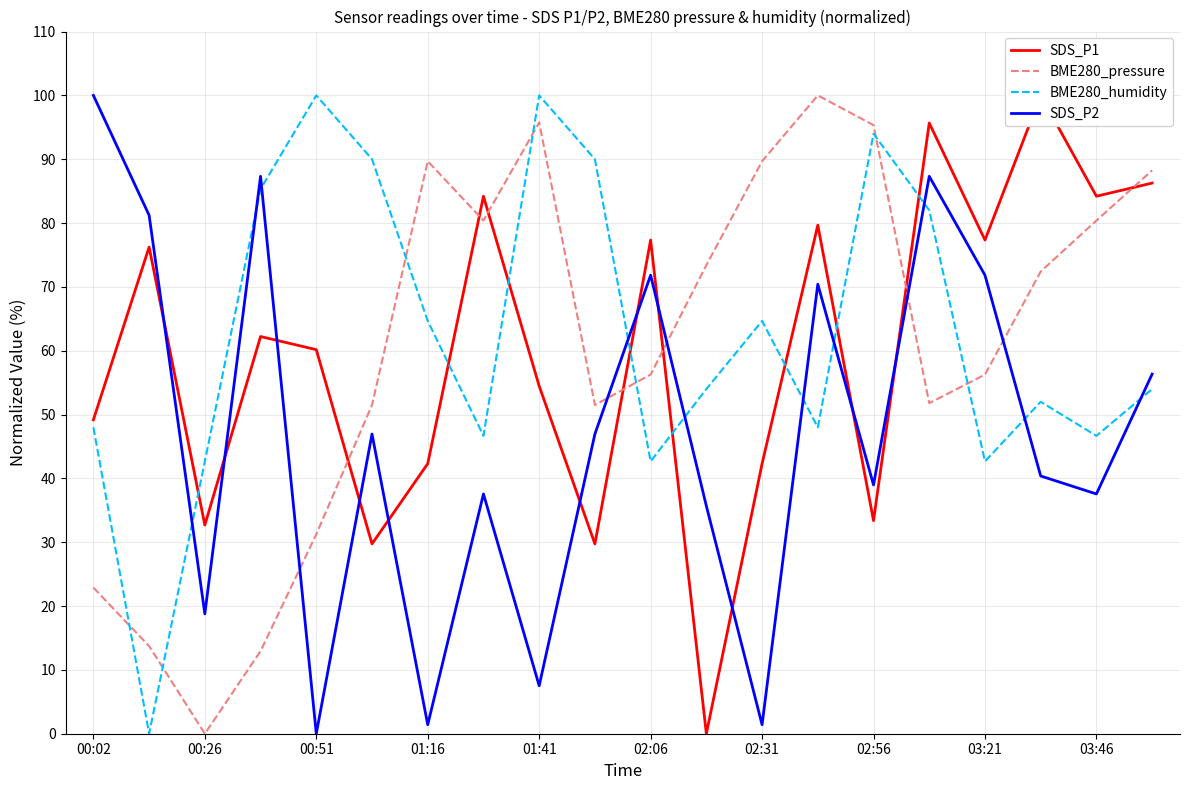

How many lines are shown in the chart?

4